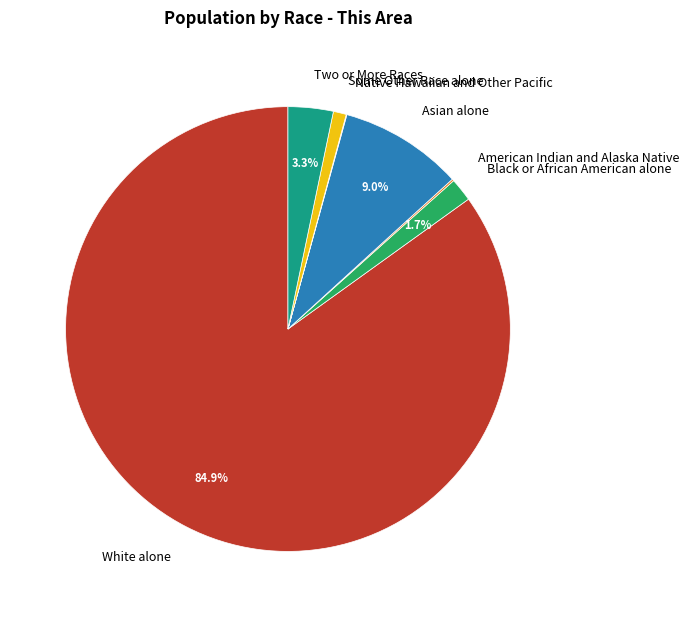

Do Some Other Race alone and Black or African American alone together represent more than half of the pie?

No